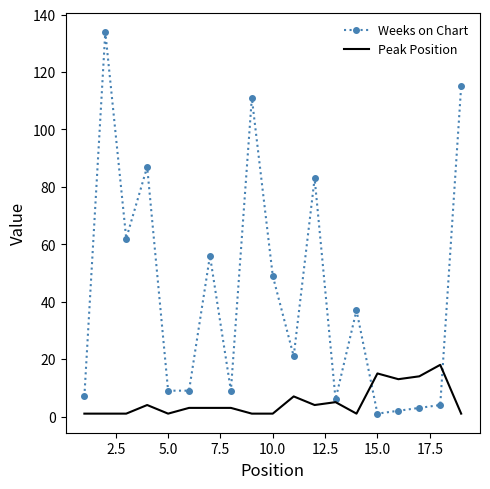

Rank the series by their maximum value, from highest to lowest.

Weeks on Chart, Peak Position